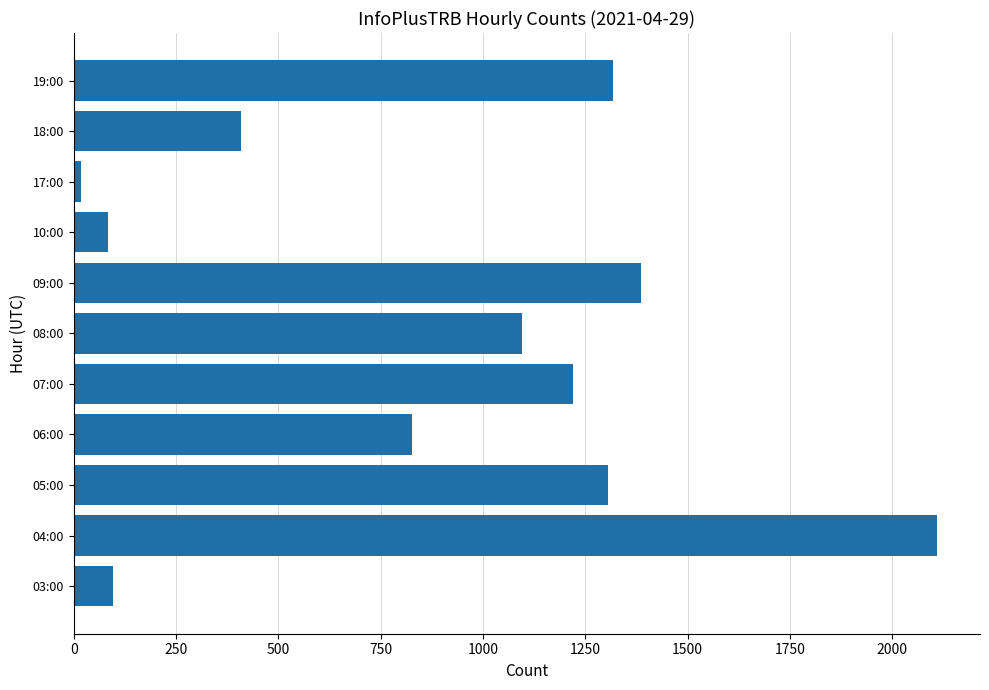

Where is the data nearest to the value 1063?

08:00